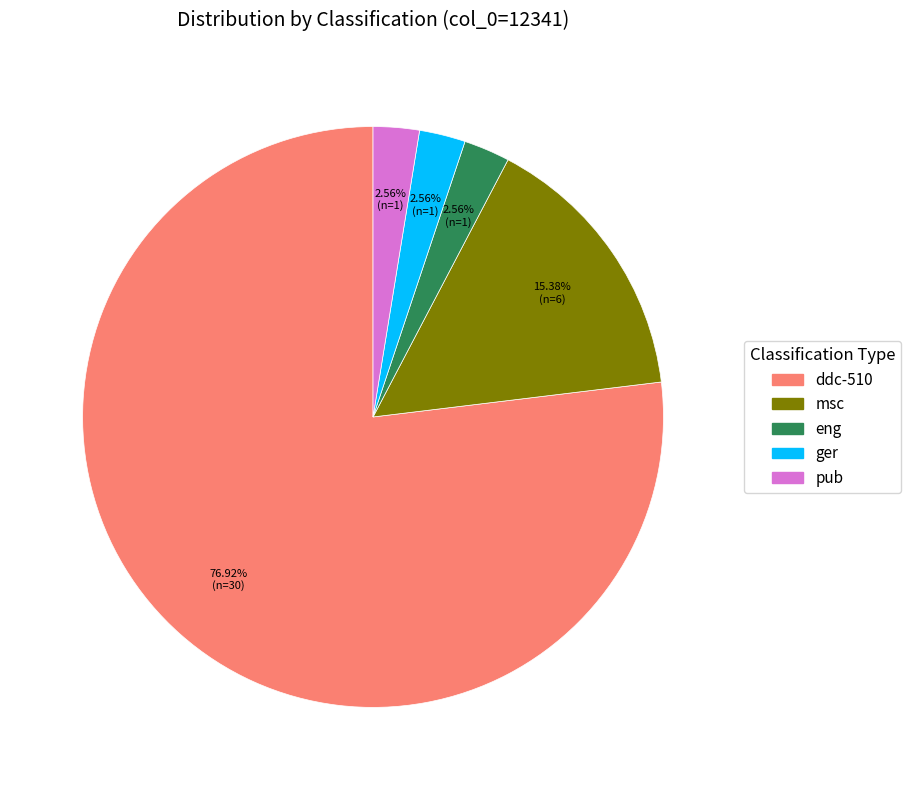

What percentage is the pub slice, to the nearest percent?

3%